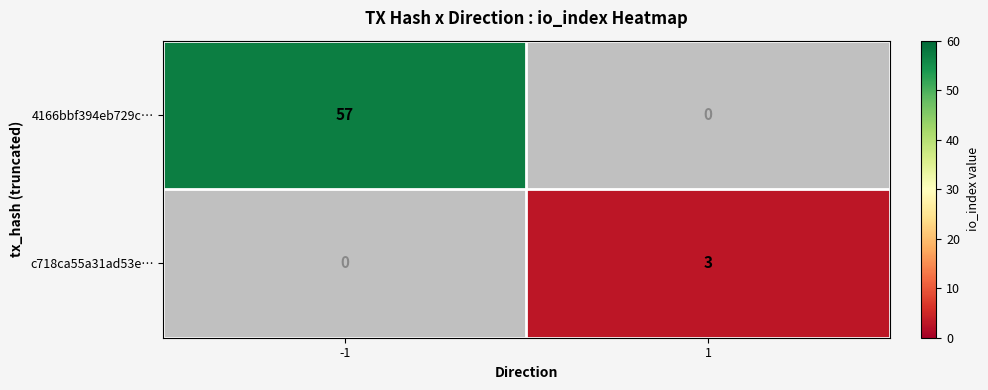

What is the spread (max minus min) of values at -1?

57